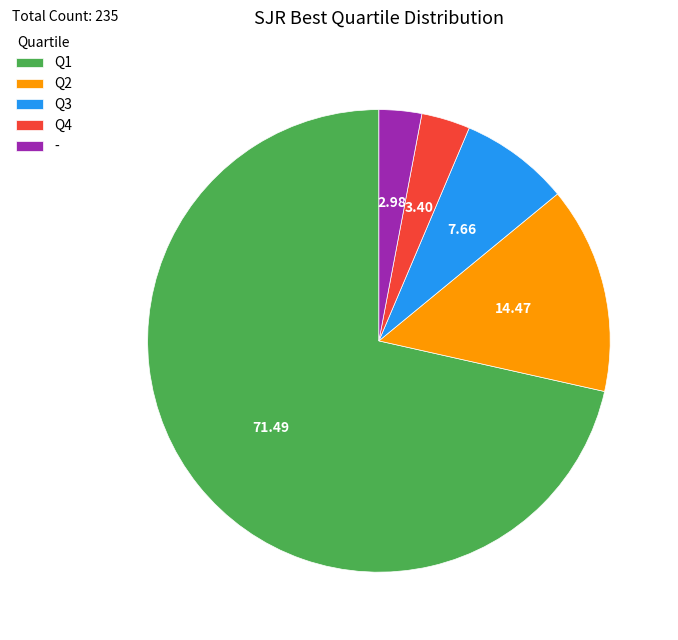

Does Q1 account for over 50% of the chart?

Yes